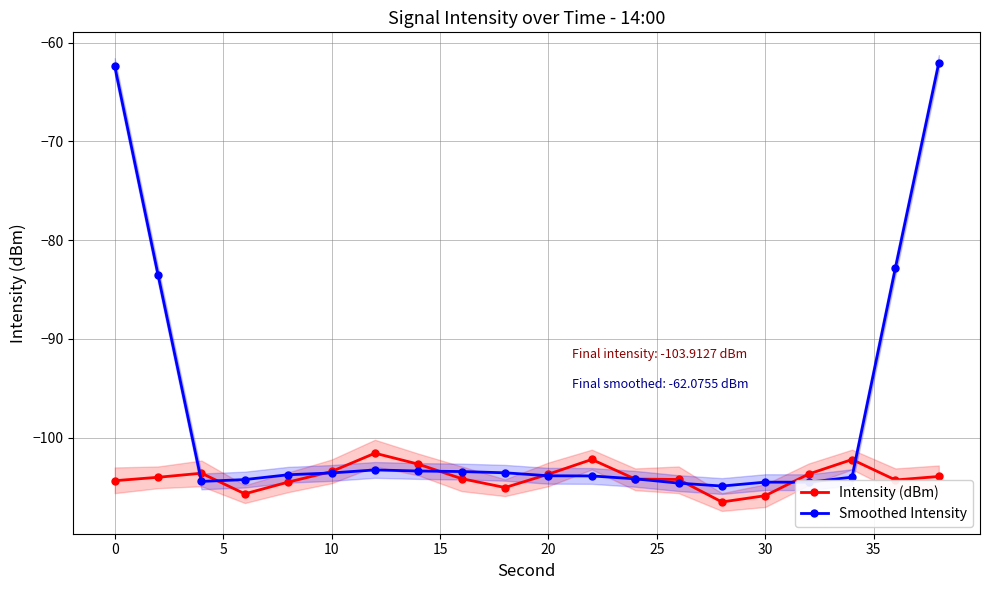

What is the lowest value of the Intensity (dBm) series?

-106.5